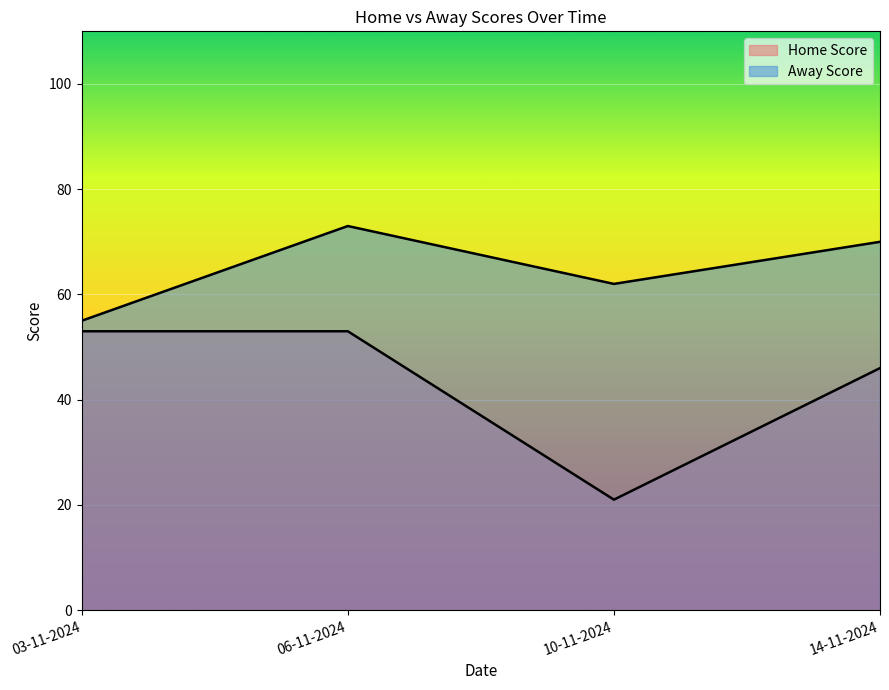

At how many categories does at least one series exceed 41?

4